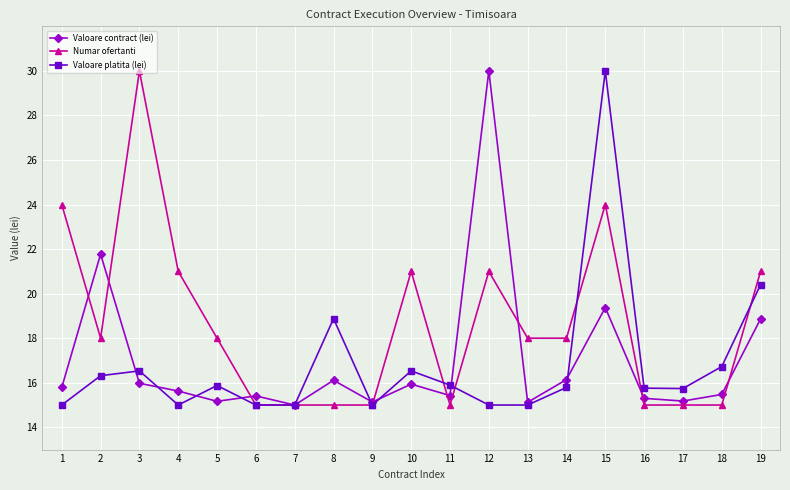

True or false: Valoare contract (lei) and Numar ofertanti intersect in this chart.

True